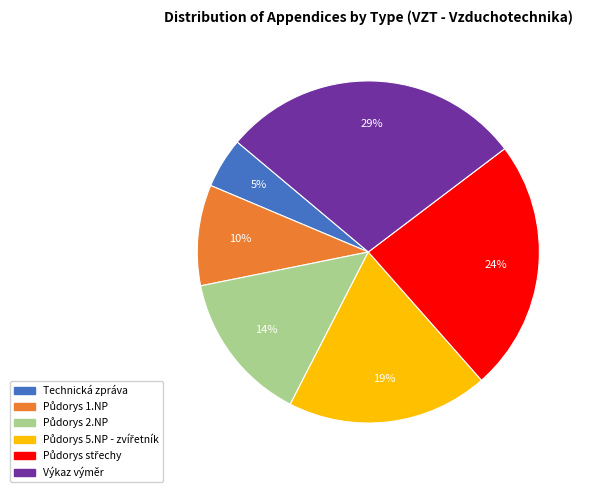

Is Výkaz výměr the majority of the pie?

No